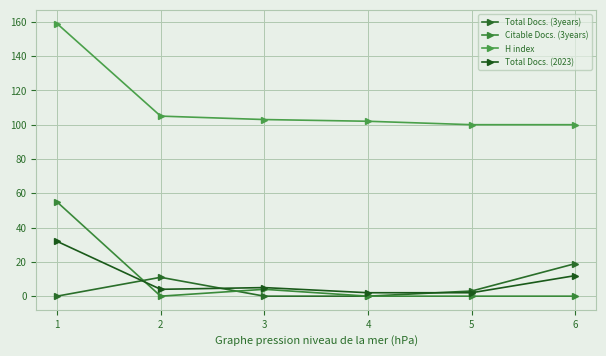

True or false: Total Docs. (2023) and Citable Docs. (3years) cross at least once.

True